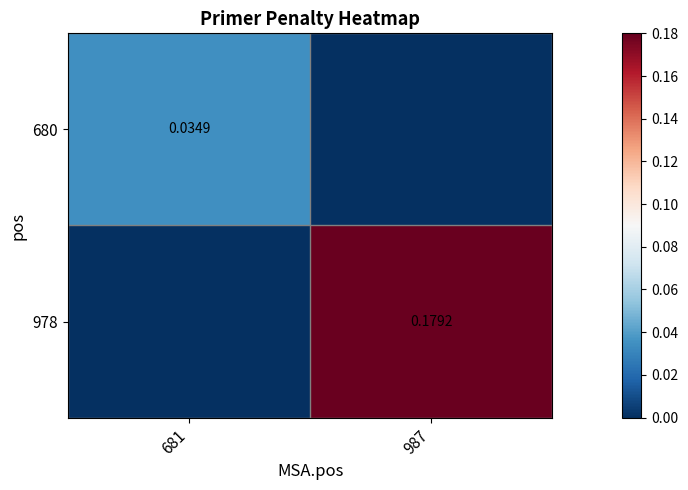

Which label corresponds to the smallest value in the chart?

987